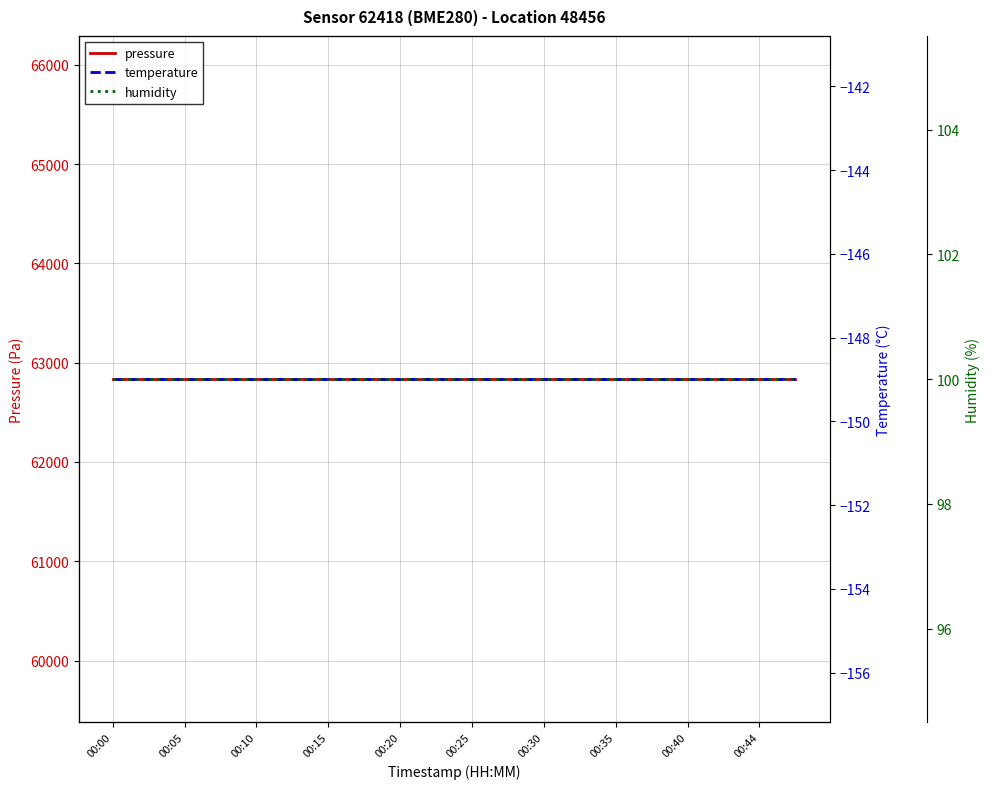

At which category is the sum across all series the highest?

00:00